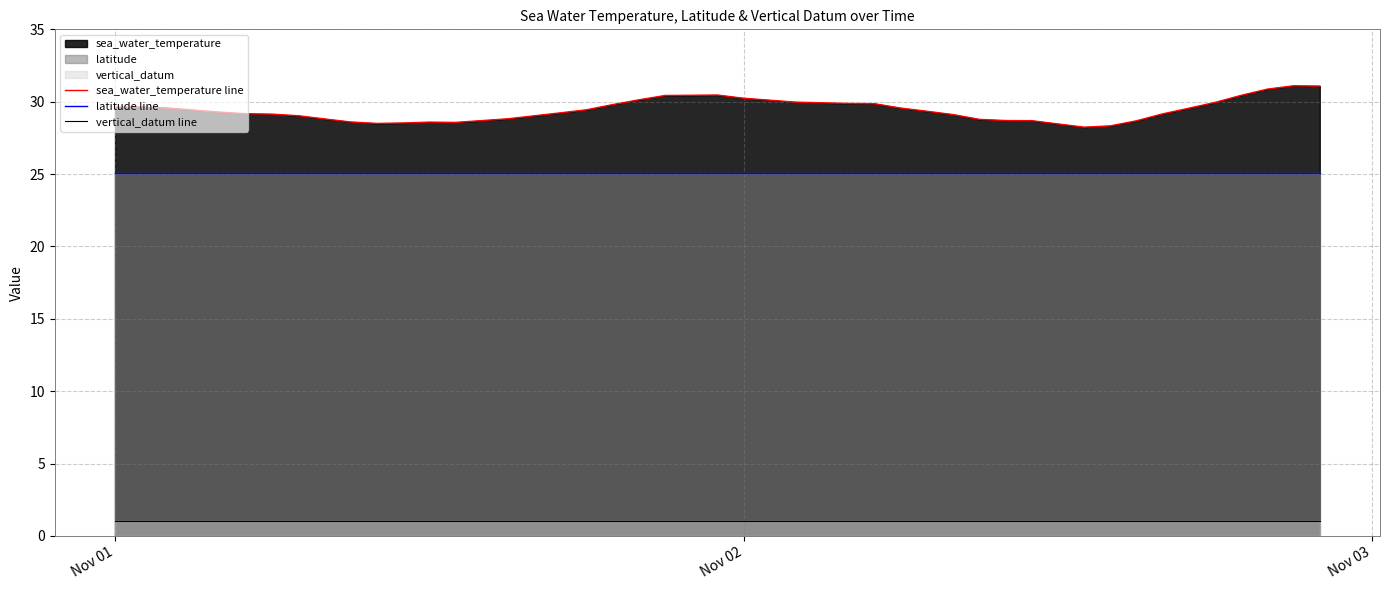

What is the minimum value for latitude line?

25.1